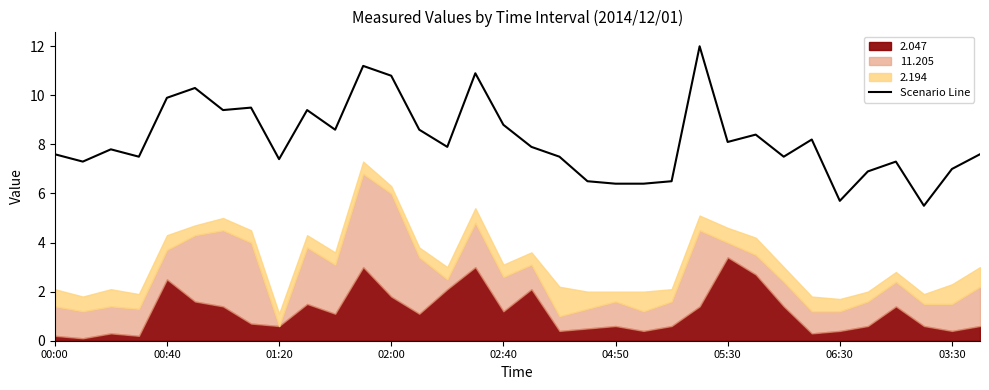

What is the minimum value for Scenario Line?

5.5